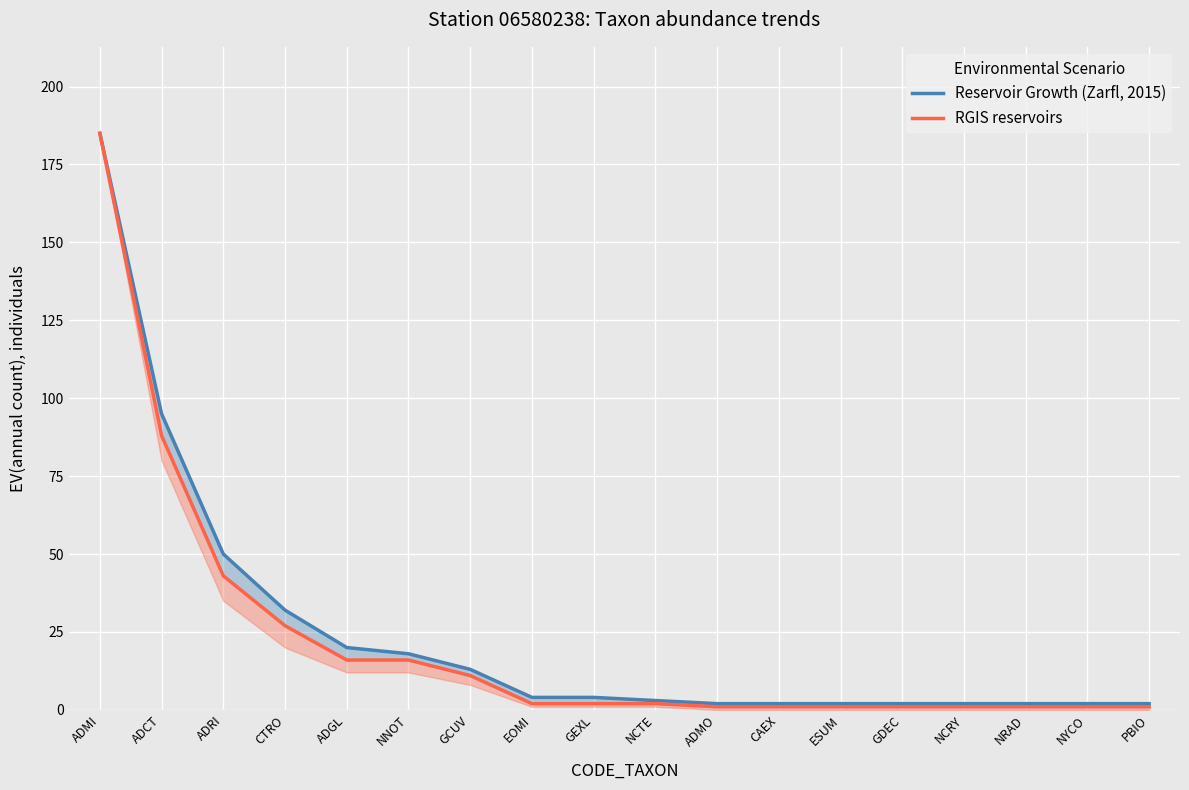

What is the sum of the Reservoir Growth (Zarfl, 2015) values at NCRY and GDEC?

4